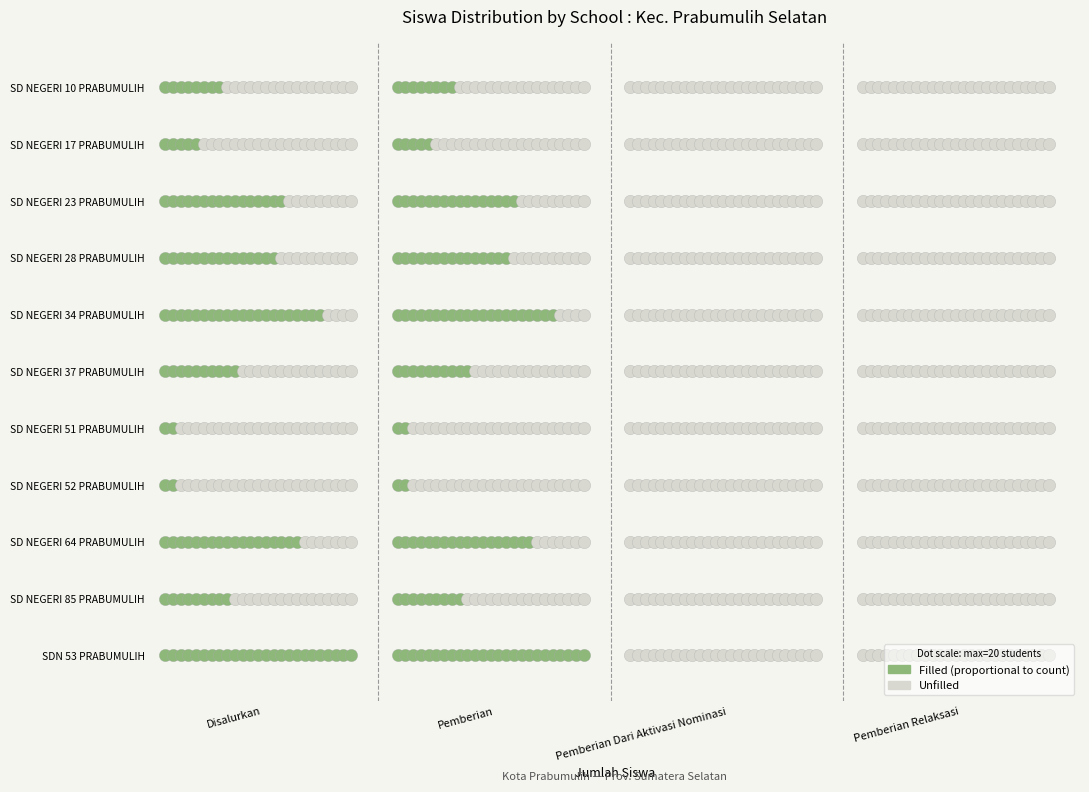

How many data points in SD NEGERI 64 PRABUMULIH are less than 14?

2